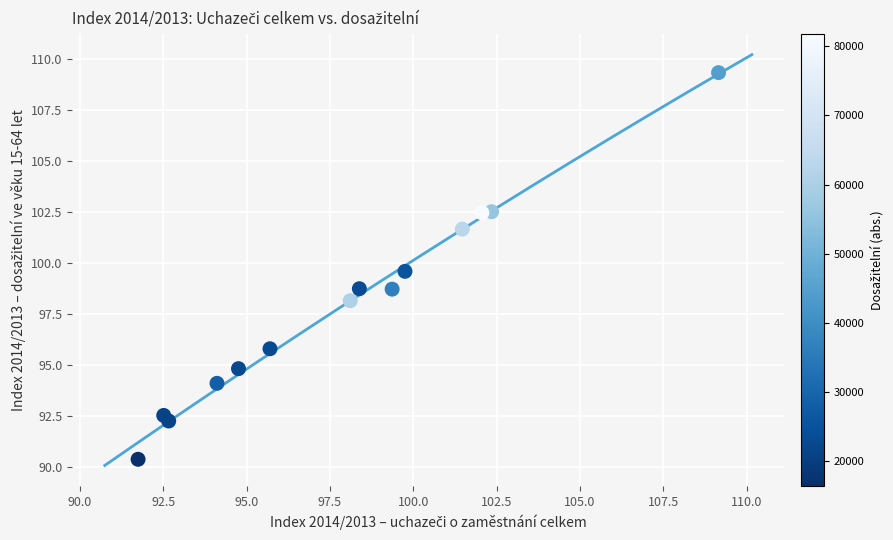

What is the range of Y values (max minus min)?

18.9